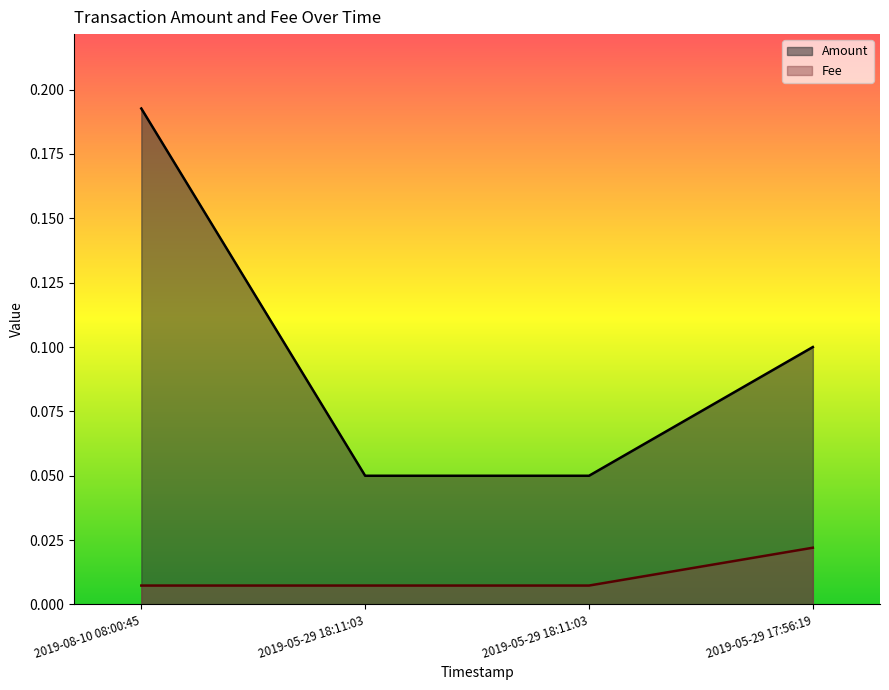

Rank the series by their average value, from highest to lowest.

Amount, Fee